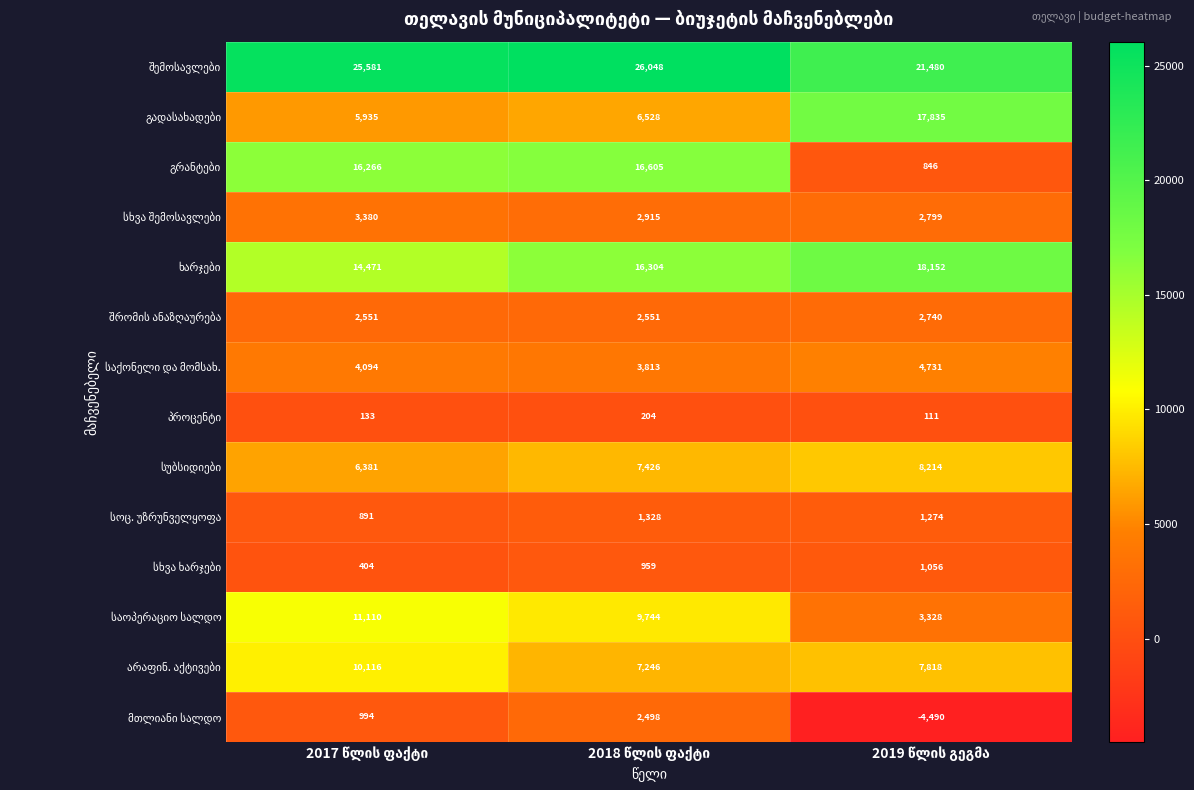

At how many categories does at least one series exceed 16474?

3